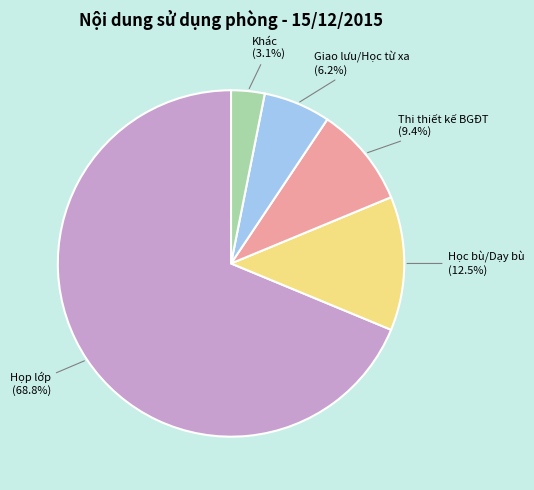

Does any single category account for the majority?

Yes